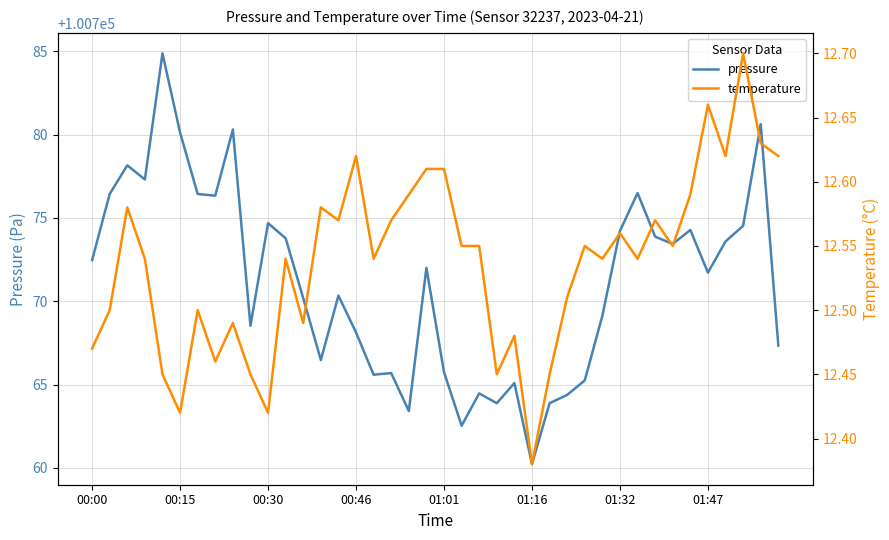

What is the lowest value of the pressure series?

100760.2